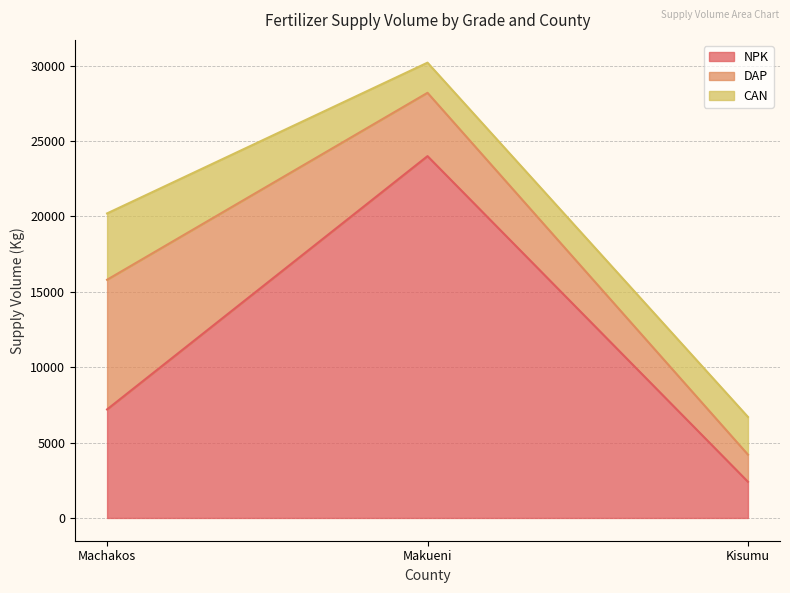

Which series changed the most between Machakos and Makueni?

NPK